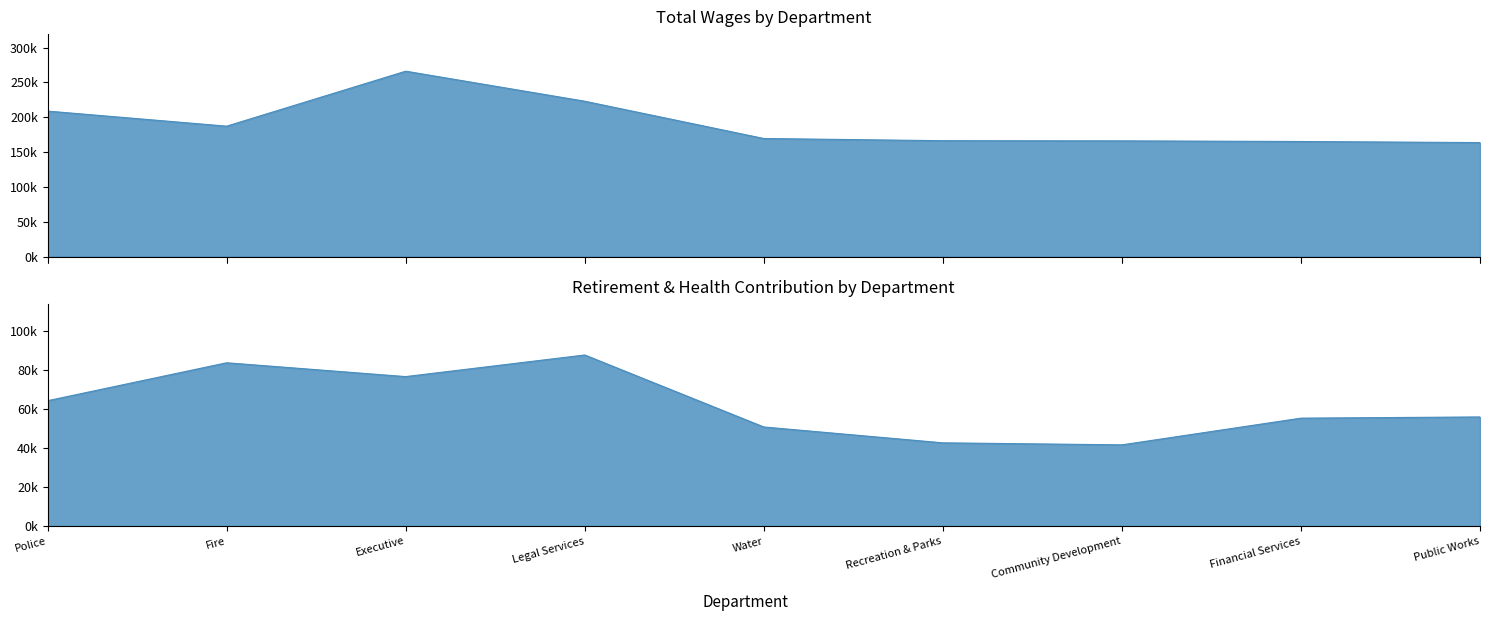

At which category is the sum across all series the highest?

2